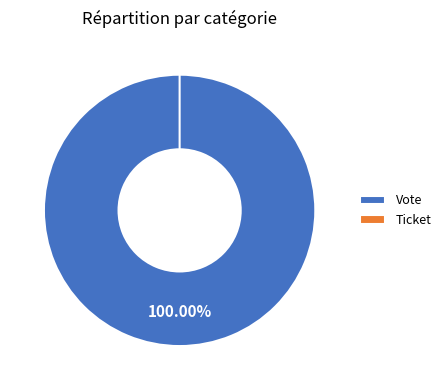

Count the number of slices in the pie.

2